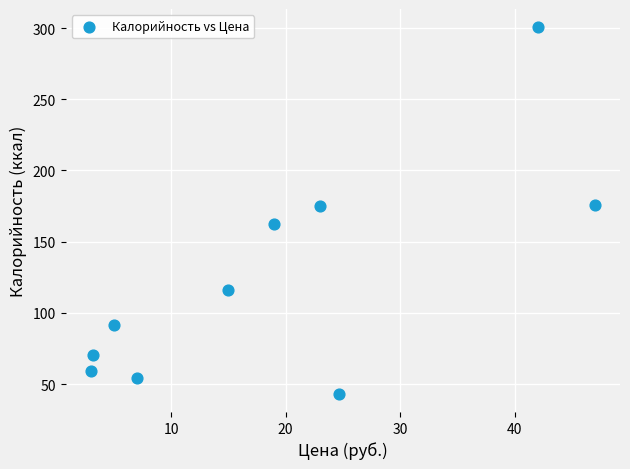

What is the range of X values (max minus min)?

44.0